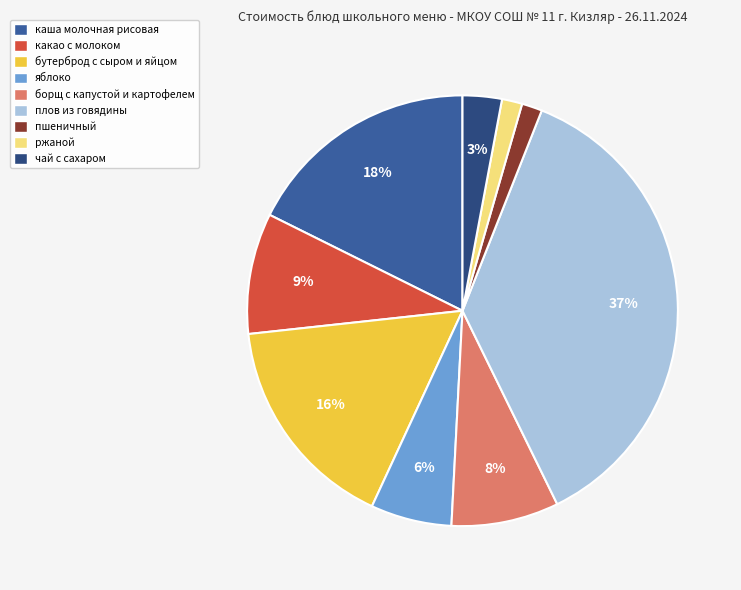

True or false: борщ с капустой и картофелем accounts for 20% of the total.

False